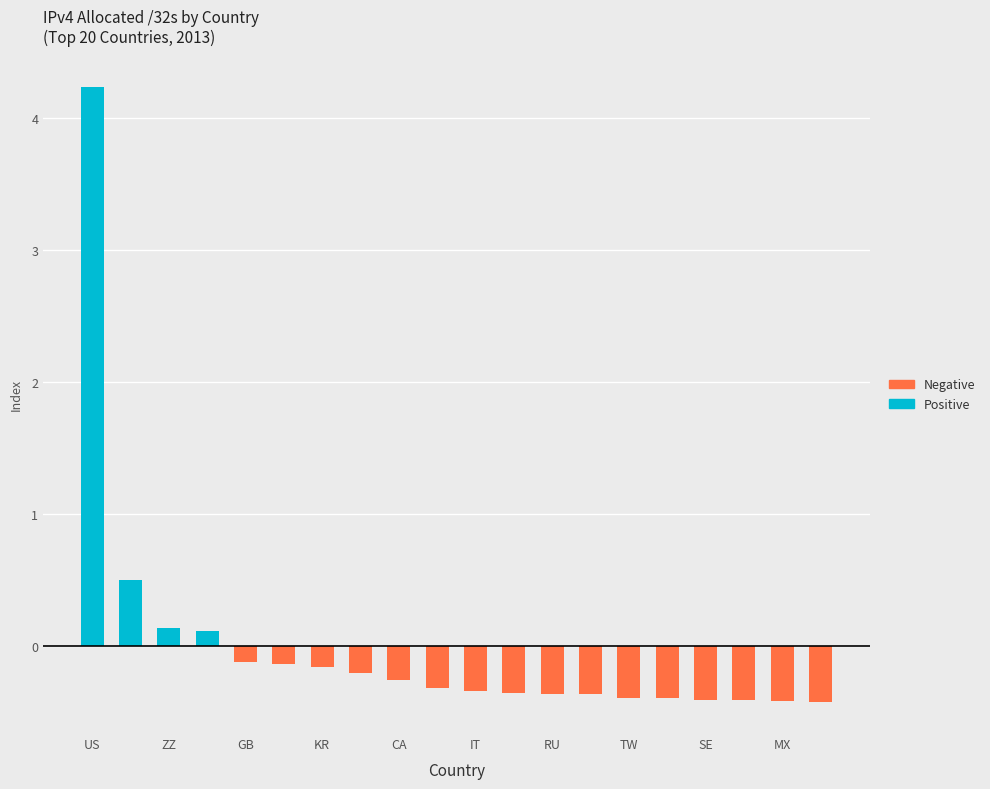

Between IT and RU, which is larger?

IT